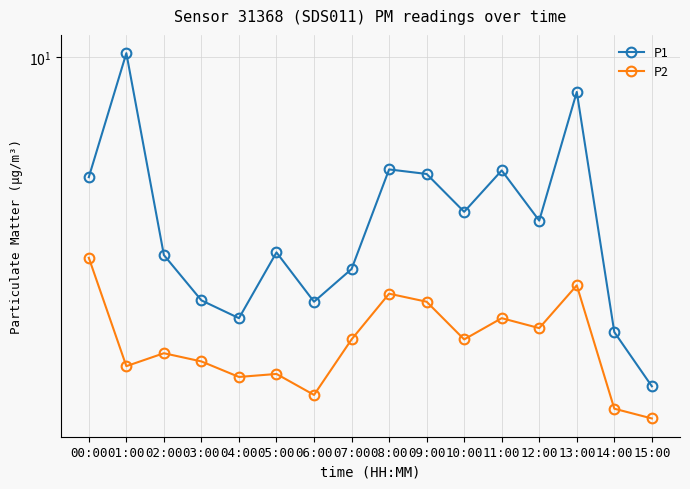

Between 02:00 and 06:00, which is larger?

02:00